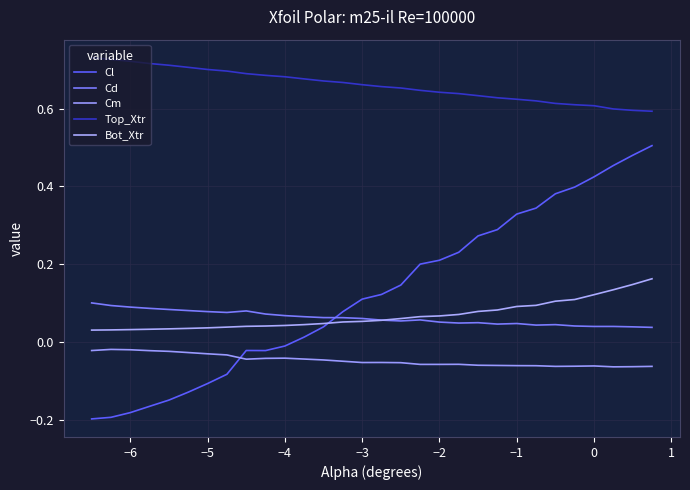

How many intersections are there between Bot_Xtr and Cd?

1